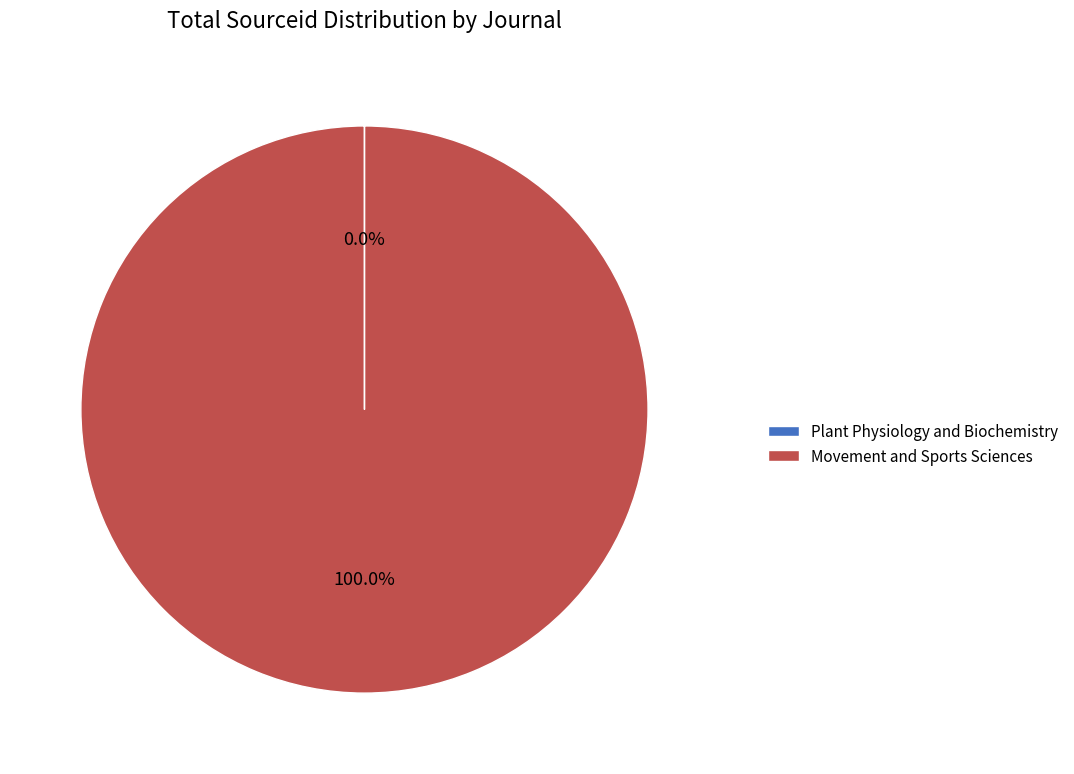

Which category has the biggest portion of the pie?

Movement and Sports Sciences